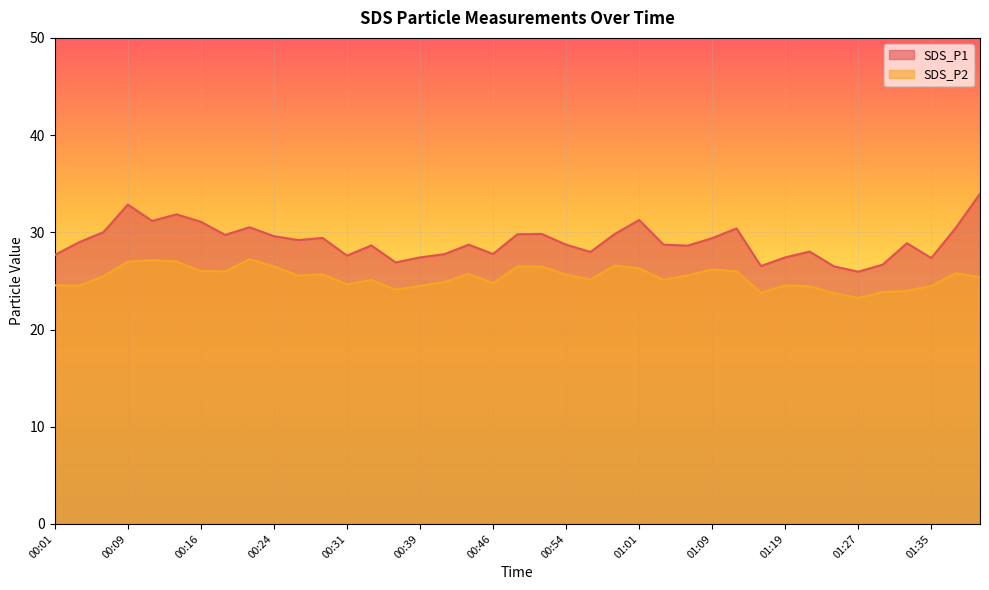

The SDS_P2 series shows 39.3 at 01:32. True or false?

False